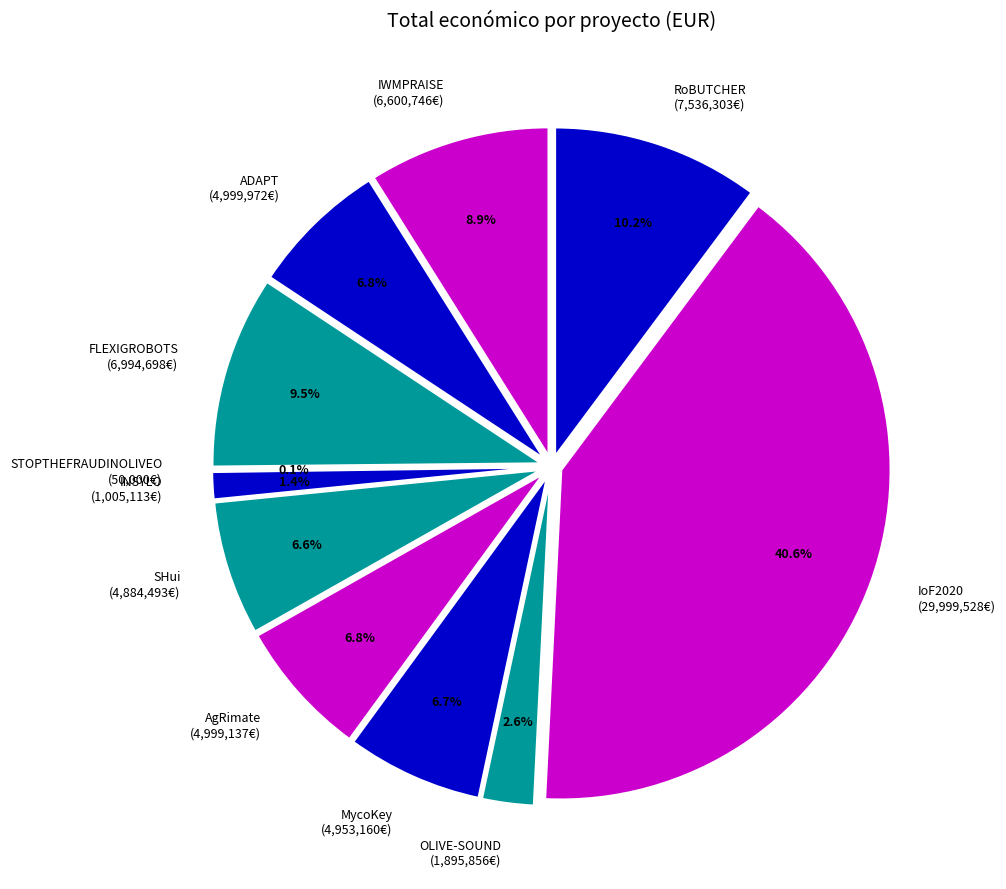

To the nearest percent, what is the difference between the SHui and OLIVE-SOUND slice percentages?

4%